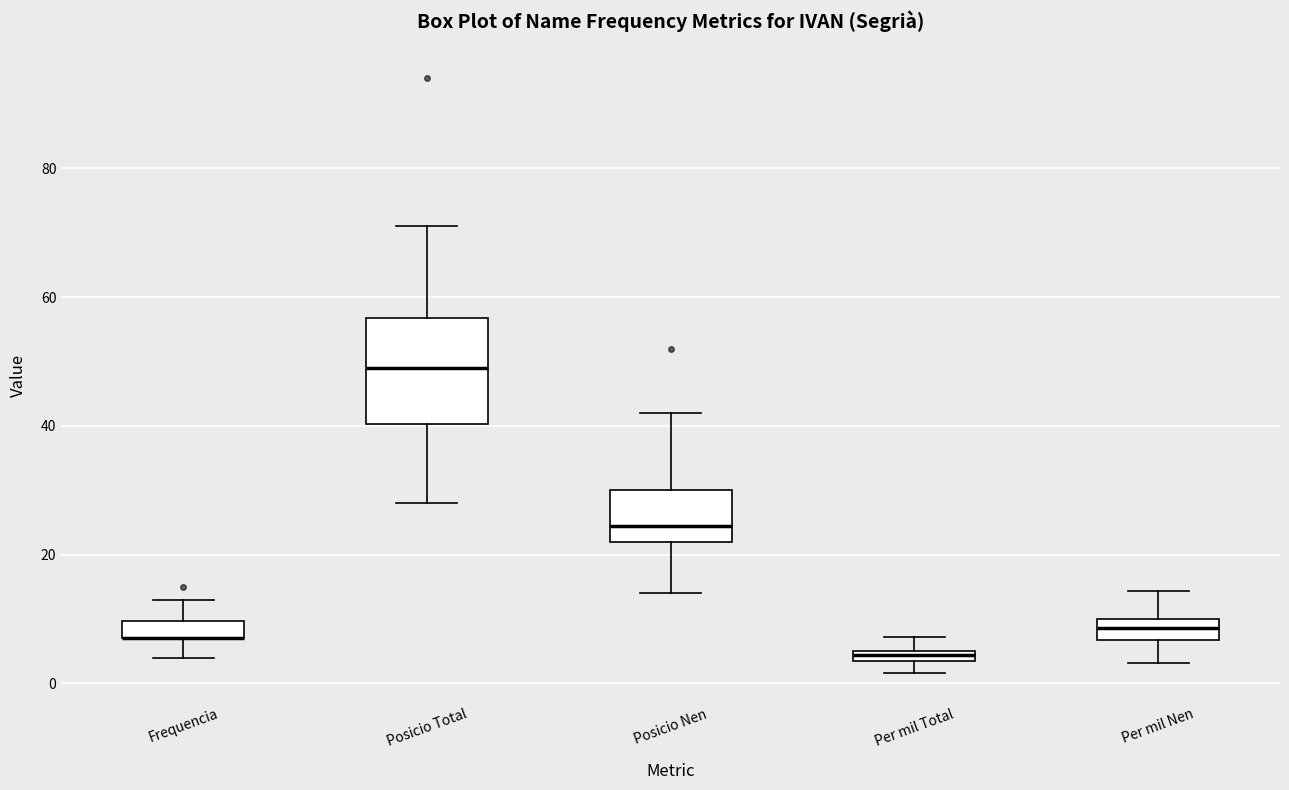

Where does the lower whisker of the box for Frequencia end on the y-axis? The values are not printed on the chart, so give them approximately, as read against the axis.

4